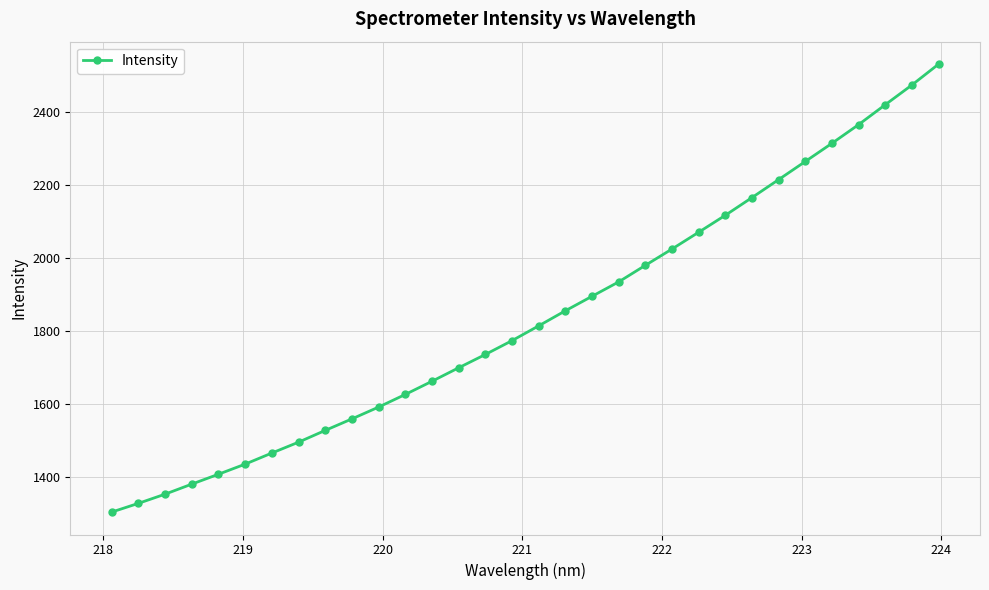

What is the value of the 8th point from the left?

1496.1